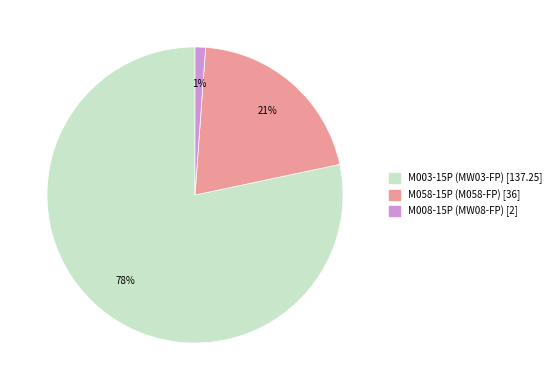

To the nearest percent, what is the difference between the largest and smallest slice percentages?

77%